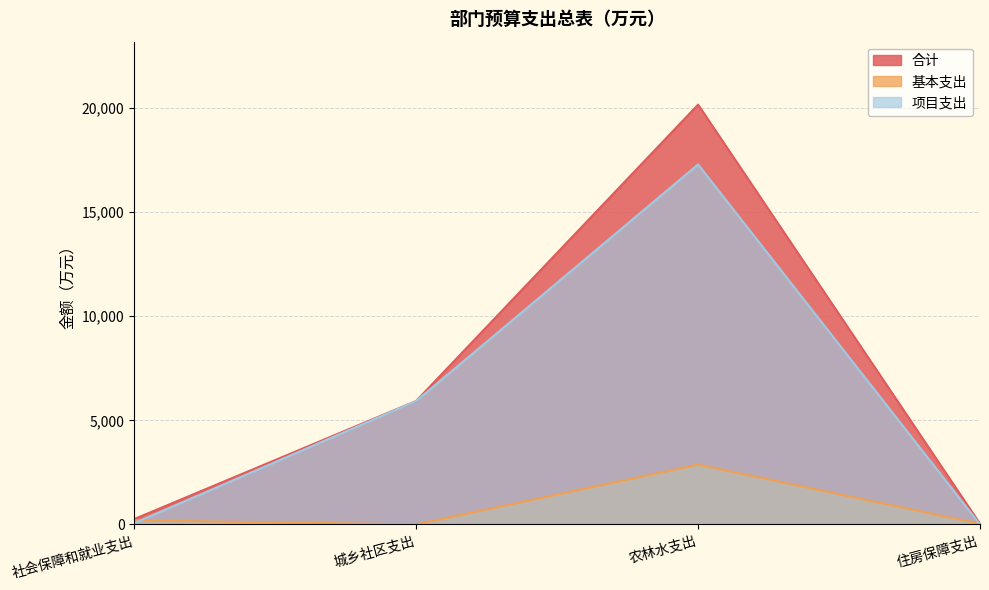

True or false: 项目支出 and 合计 intersect in this chart.

False